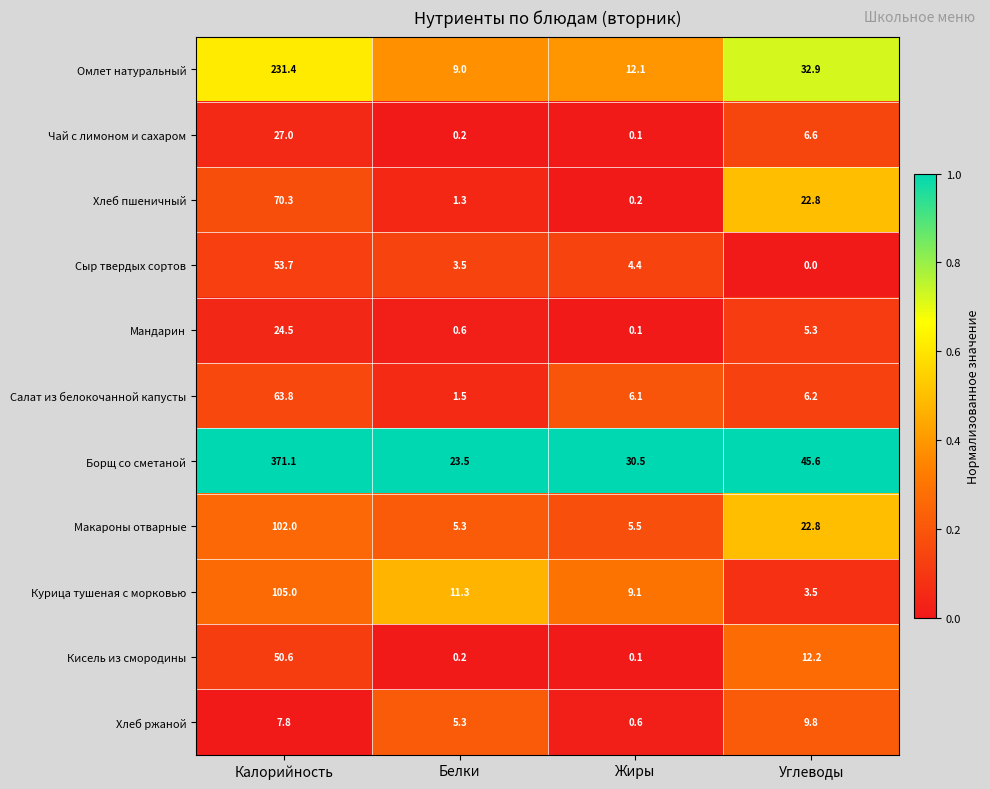

Which series changed the most between Жиры and Углеводы?

Хлеб пшеничный